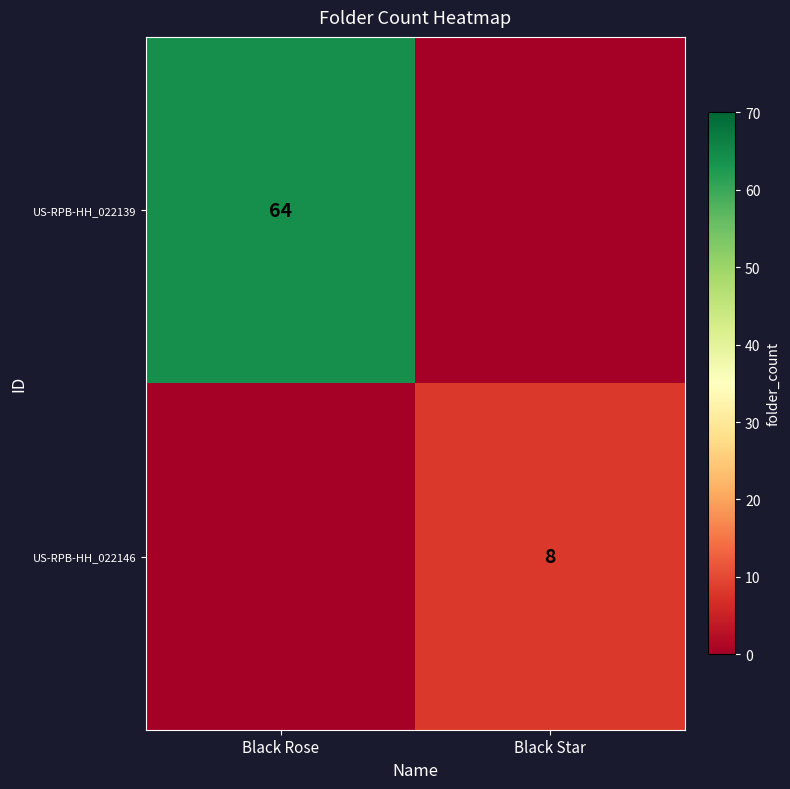

What is the greatest value displayed?

64